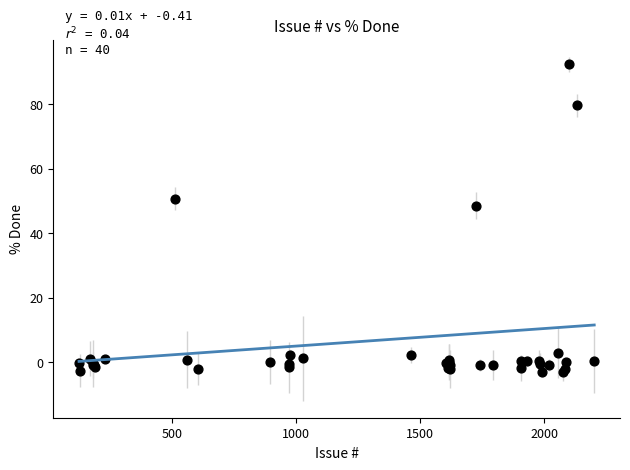

What Y value in the scatter plot is closest to 44?

48.5